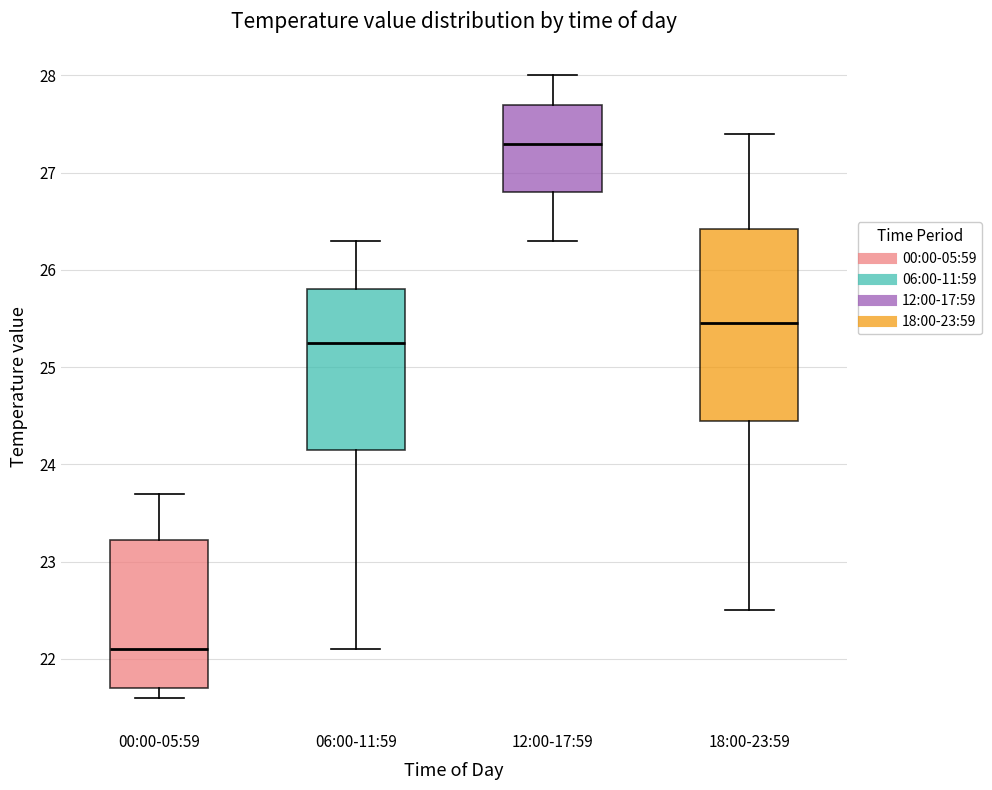

Comparing the boxes themselves (not the whiskers), which one is the tallest?

18:00-23:59